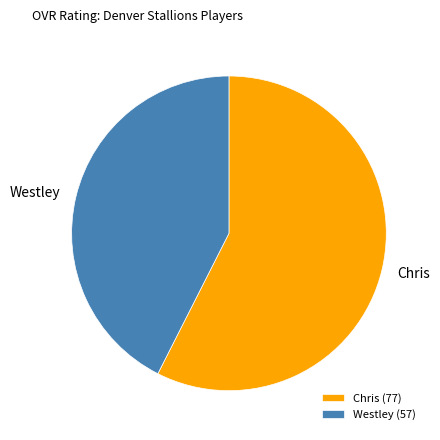

Rank the categories by value from highest to lowest.

Chris, Westley